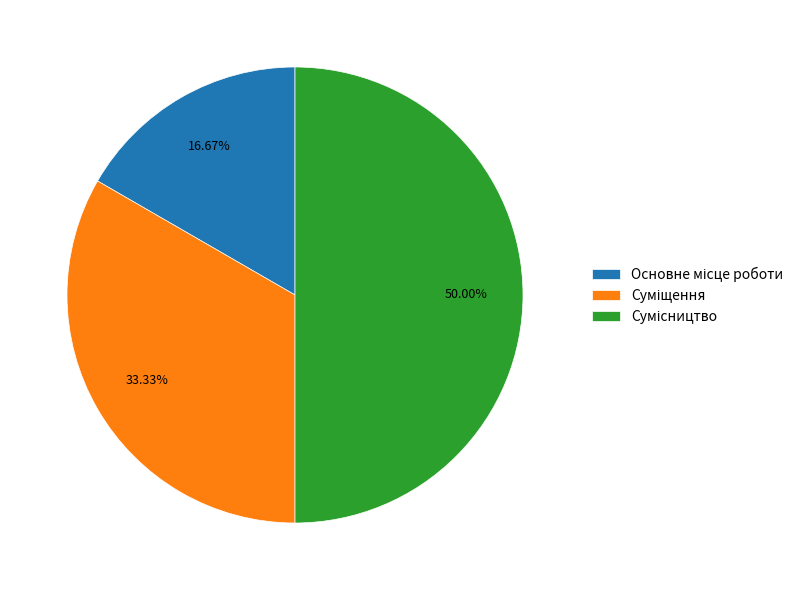

Count the number of slices in the pie.

3